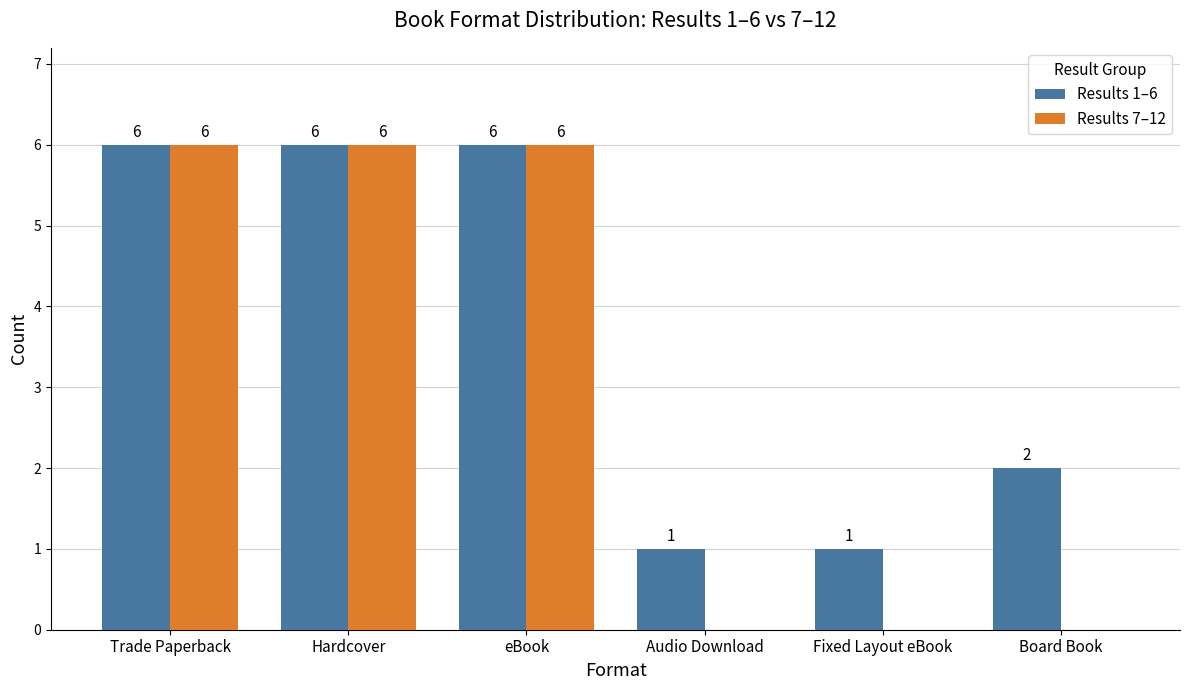

What is the total value across all series at eBook?

12